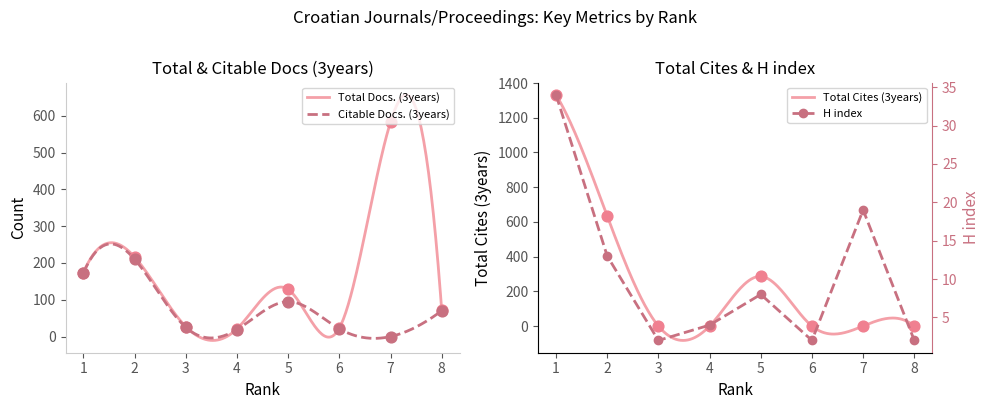

What is the total value across all series at 7?

602